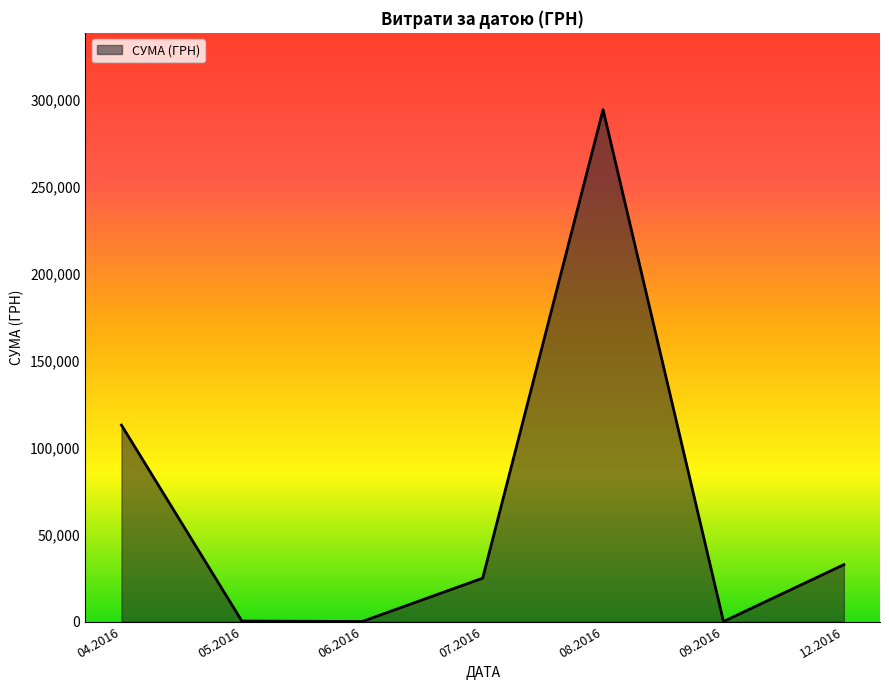

What is the average value?

66553.0